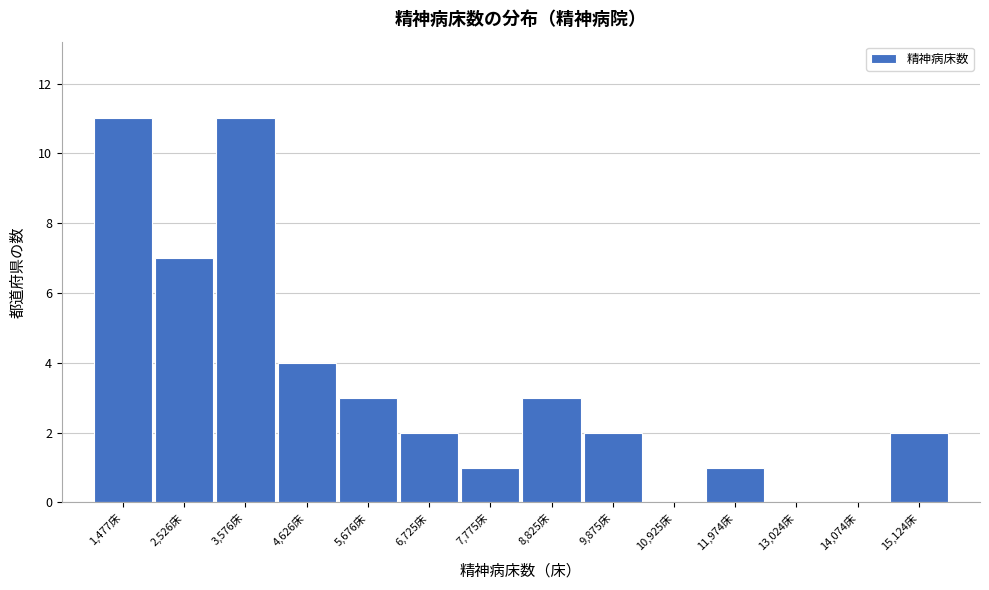

Reading right to left, transcribe all the data shown in this chart.

15,124床=2	14,074床=0	13,024床=0	11,974床=1	10,925床=0	9,875床=2	8,825床=3	7,775床=1	6,725床=2	5,676床=3	4,626床=4	3,576床=11	2,526床=7	1,477床=11